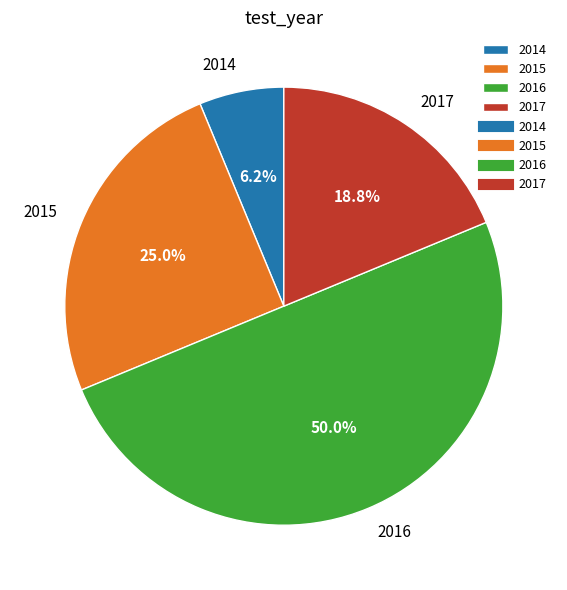

Which slice is the largest?

2016